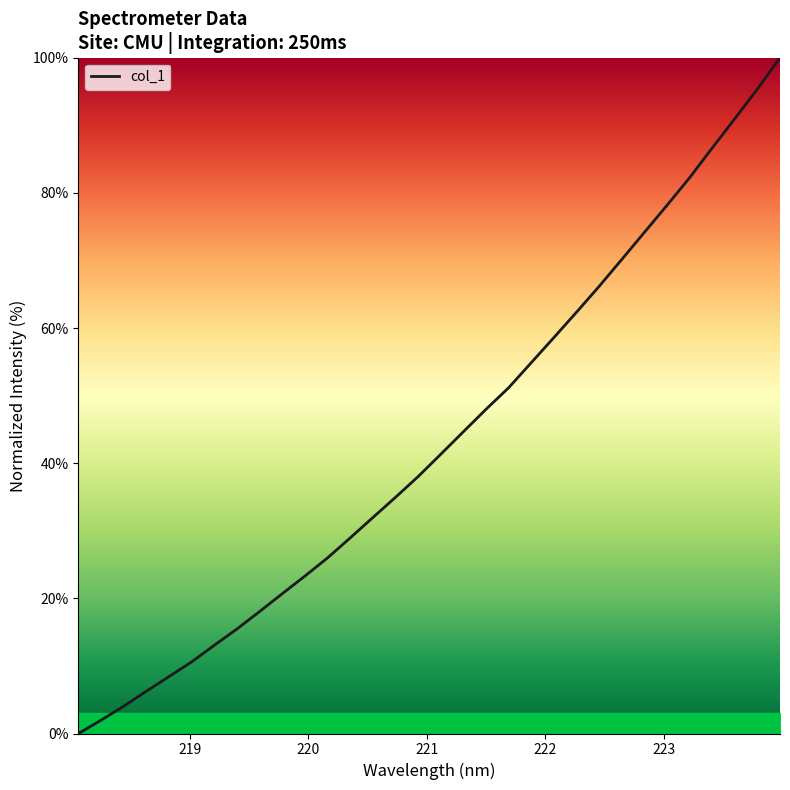

What is the greatest value displayed?

100.0